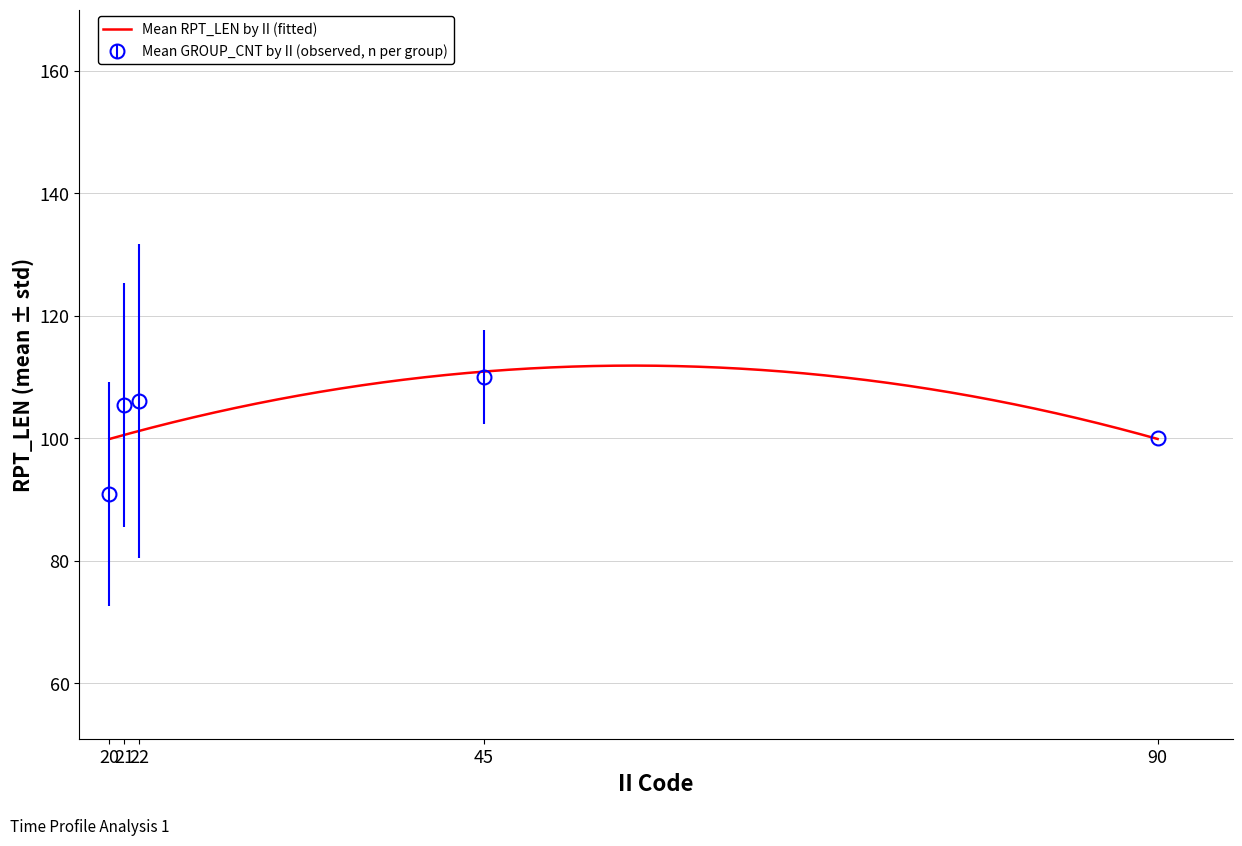

What is the highest value of the Mean RPT_LEN by II (fitted) series?

111.9